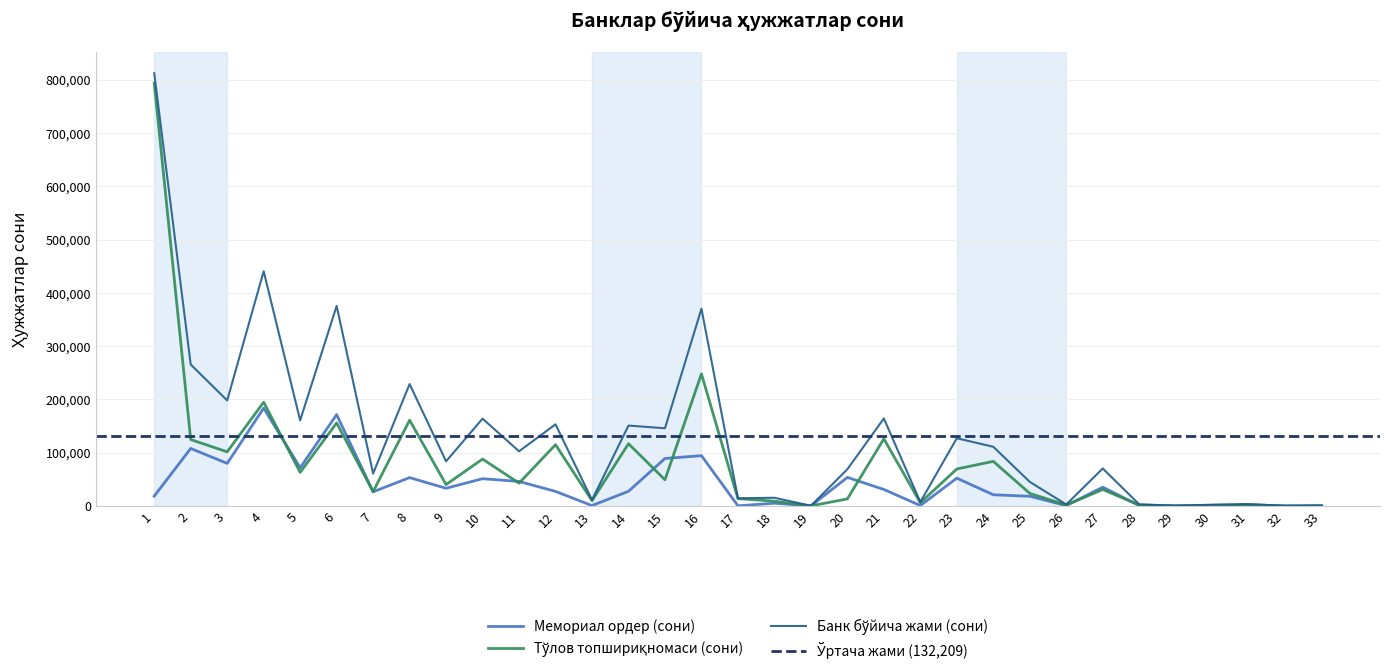

Reading right to left, extract all data points from this chart.

Мемориал ордер (сони): 566	232	1072	1009	342	871	35355	813	18311	21089	52246	895	31041	53708	205	5273	385	94507	89144	27619	829	27389	46116	51272	33291	53296	26649	171517	71779	183708	79984	107979	18532
Тўлов топшириқномаси (сони): 289	0	2506	1277	189	1933	30939	1903	23687	83800	69495	6134	126049	13353	272	9080	13866	247930	49220	116872	10038	115077	42886	88066	40252	161038	27008	155885	63107	194829	101620	124685	793407
Банк бўйича жами (сони): 855	232	3672	2487	555	3153	70421	2870	45311	111143	127178	7458	164257	69003	486	15497	14516	370171	145924	150884	11322	153234	102684	163901	83875	228758	60892	375402	160658	440569	198031	265536	811964